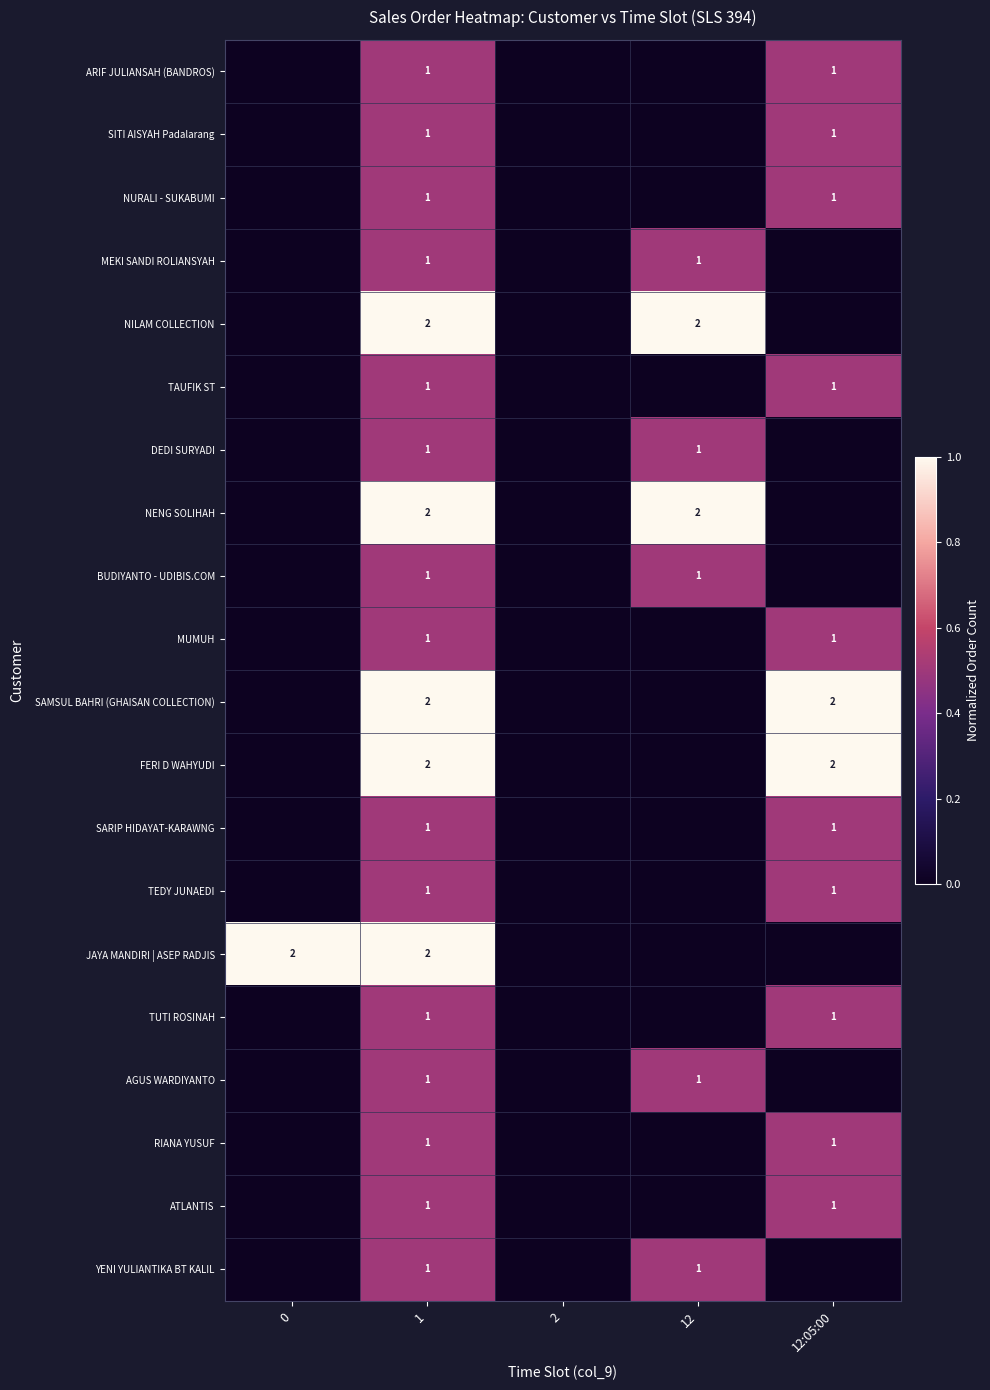

The value of NURALI - SUKABUMI at 1 is 1. True or false?

True